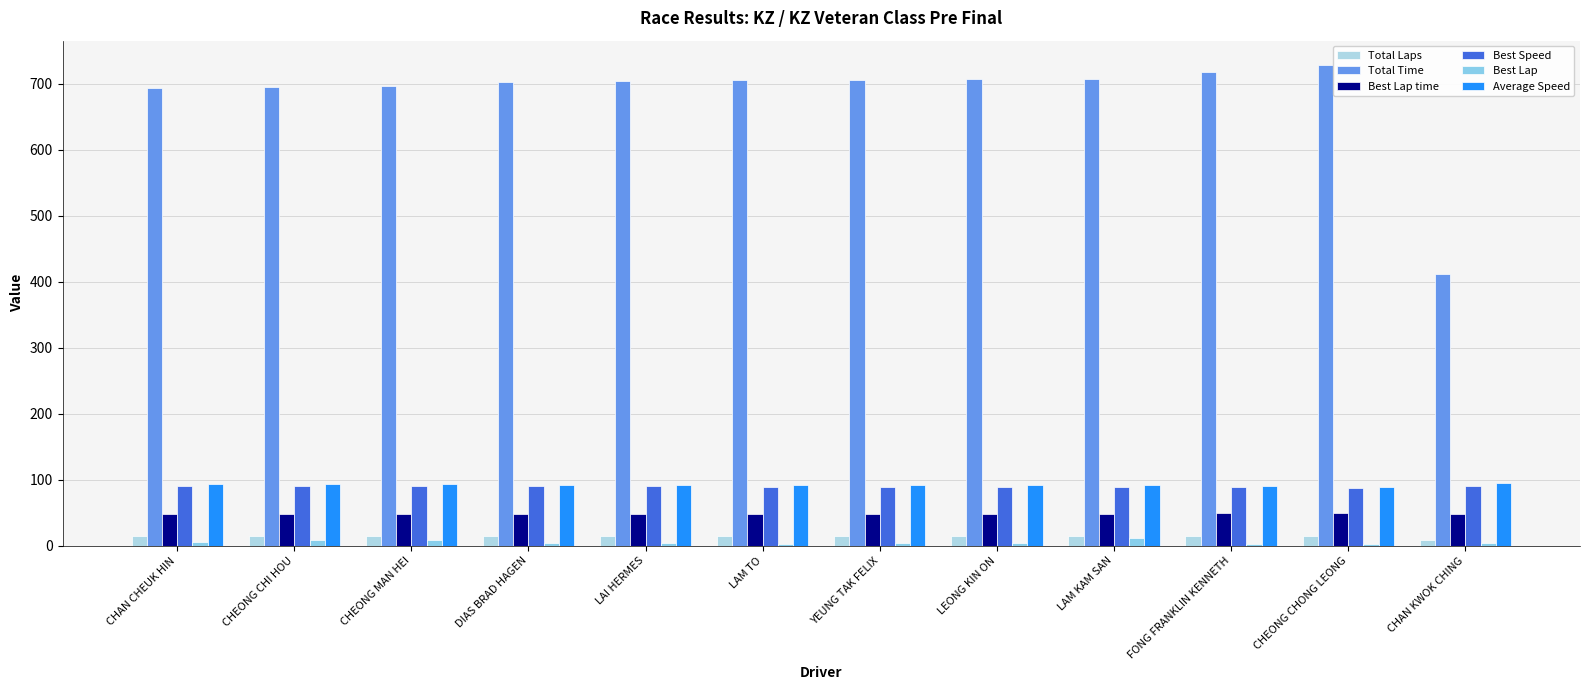

Reading right to left, what are all the values shown in this chart?

Total Laps: 9.0	15.0	15.0	15.0	15.0	15.0	15.0	15.0	15.0	15.0	15.0	15.0
Total Time: 412.2	728.7	717.1	707.2	706.7	705.9	705.5	704.6	702.7	696.8	695.5	693.1
Best Lap time: 48.1	49.5	49.0	48.7	48.7	48.4	48.6	48.2	48.2	48.1	48.2	47.8
Best Speed: 90.0	87.5	88.3	88.9	88.9	89.5	89.1	89.9	89.9	90.1	89.9	90.6
Best Lap: 4.0	3.0	3.0	11.0	4.0	4.0	2.0	4.0	4.0	8.0	8.0	6.0
Average Speed: 94.6	89.2	90.6	91.9	91.9	92.0	92.1	92.2	92.5	93.2	93.4	93.7